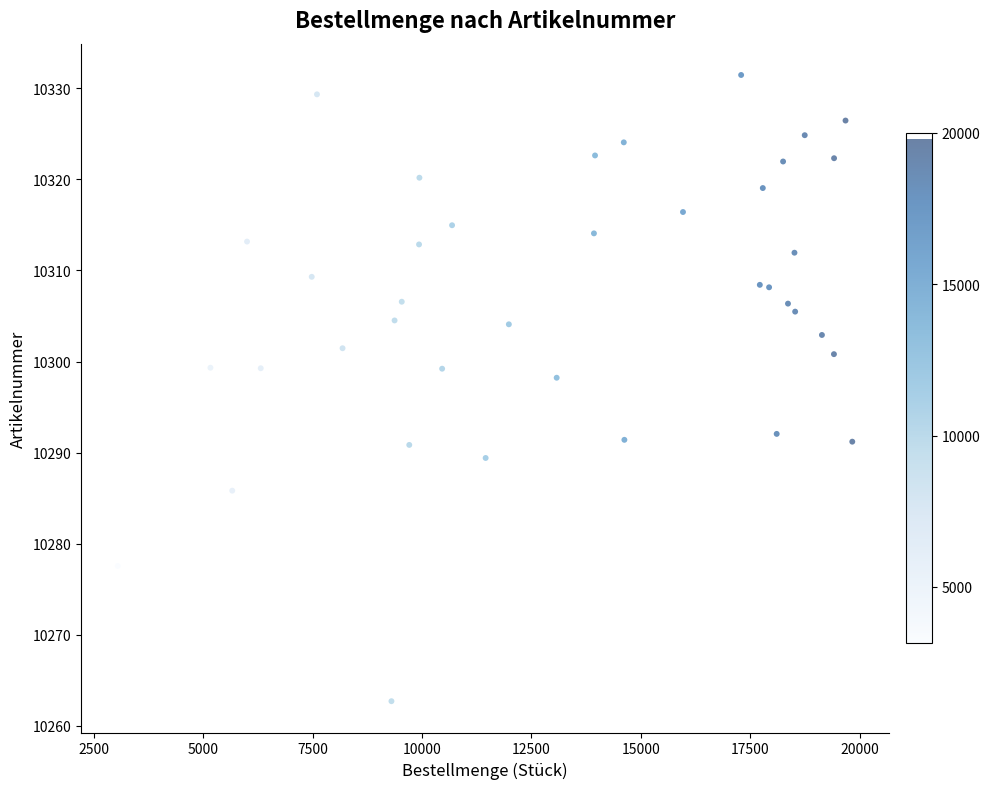

What Y value in the scatter plot is closest to 10297?

10298.2